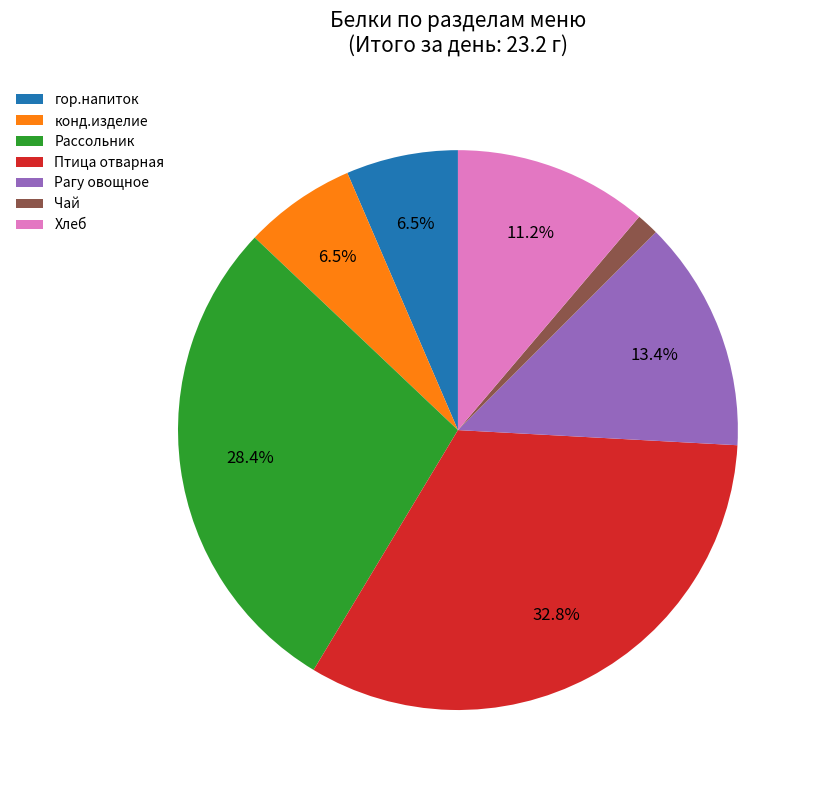

To the nearest percent, what is the average slice percentage?

14%